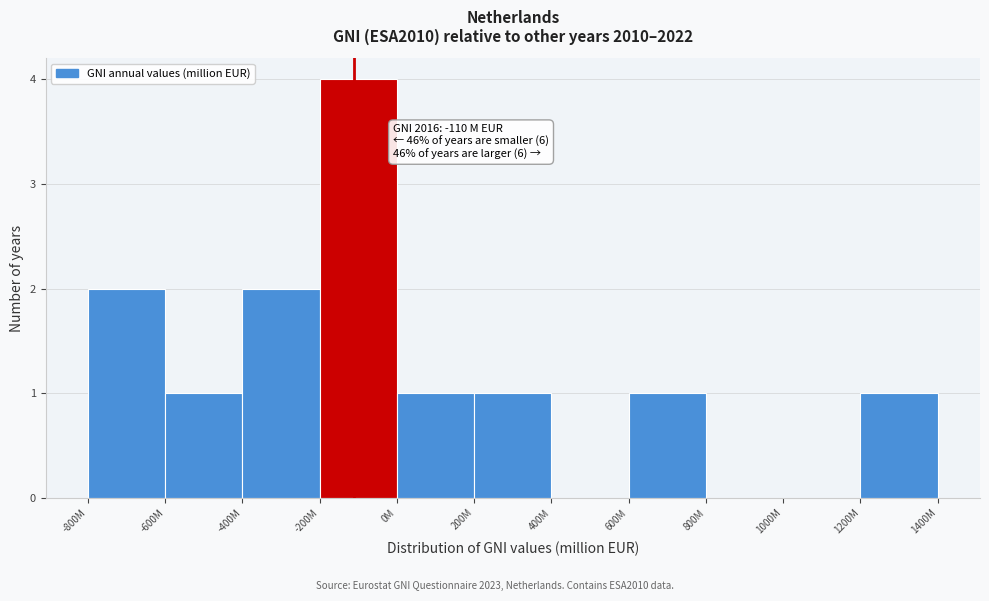

Reading left to right, list all the values displayed in this chart.

-800M=2	-600M=1	-400M=2	-200M=4	0M=1	200M=1	400M=0	600M=1	800M=0	1000M=0	1200M=1